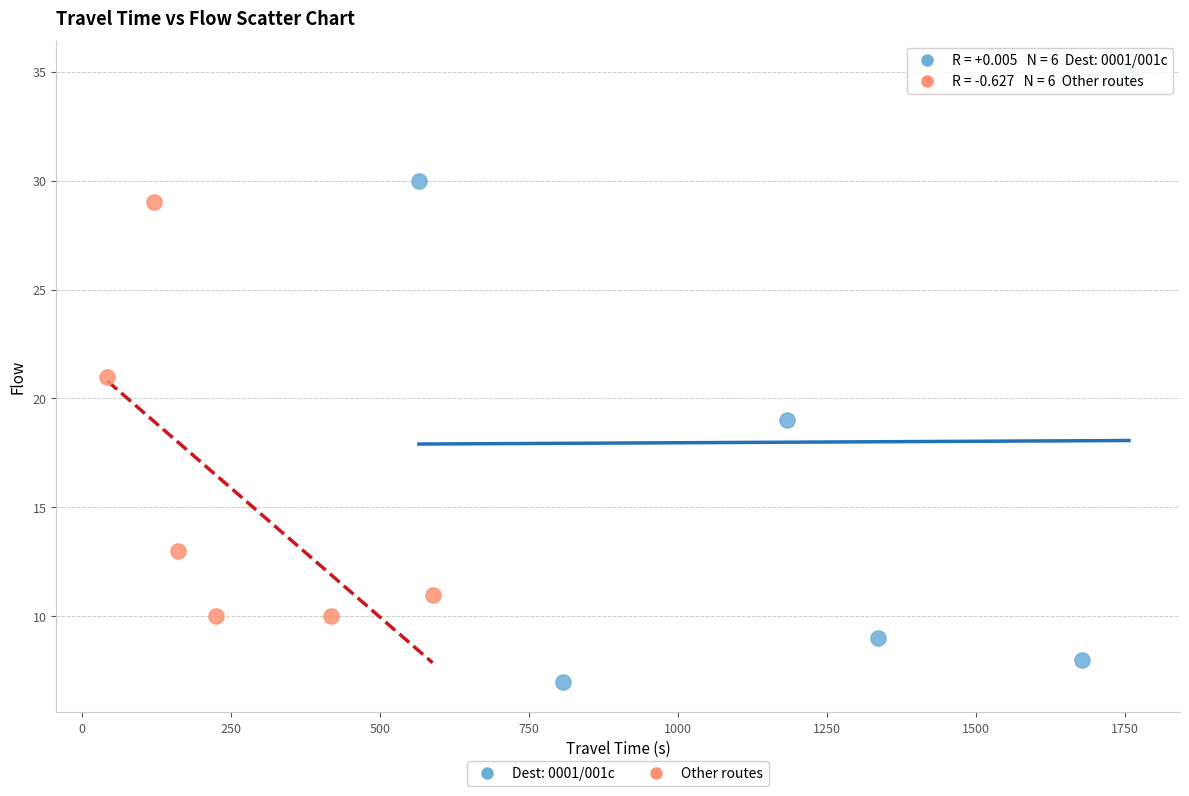

Which series has the widest spread of Y values?

Dest: 0001/001c